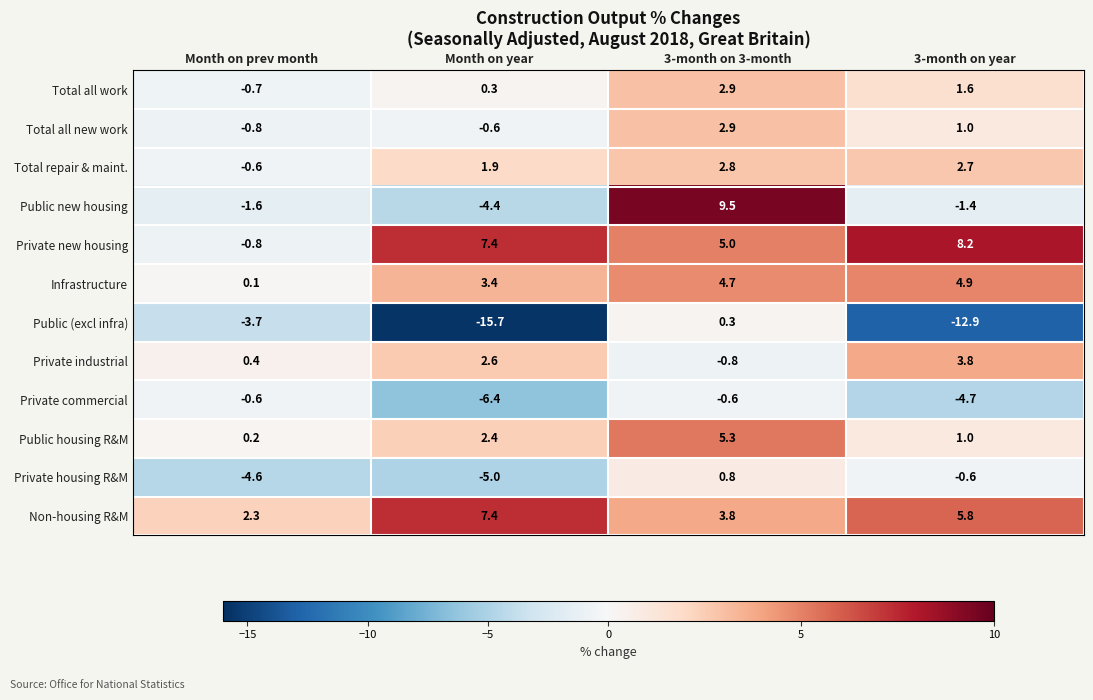

At which category is the sum across all series the highest?

3-month on 3-month